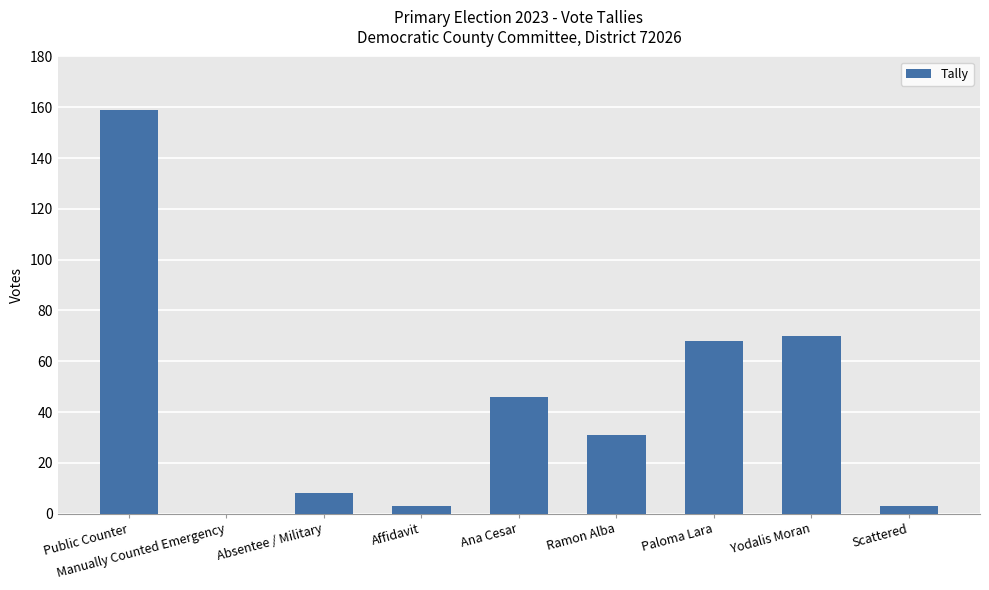

What is the sum of all values?

388